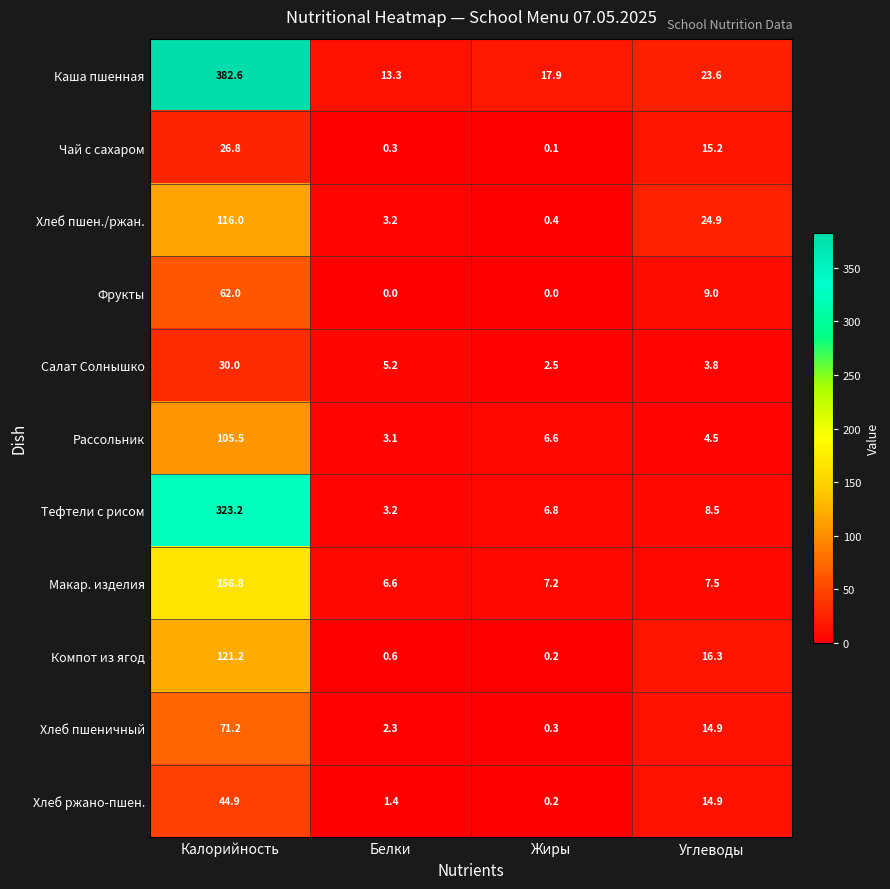

Which series has the largest total across all categories?

Каша пшенная